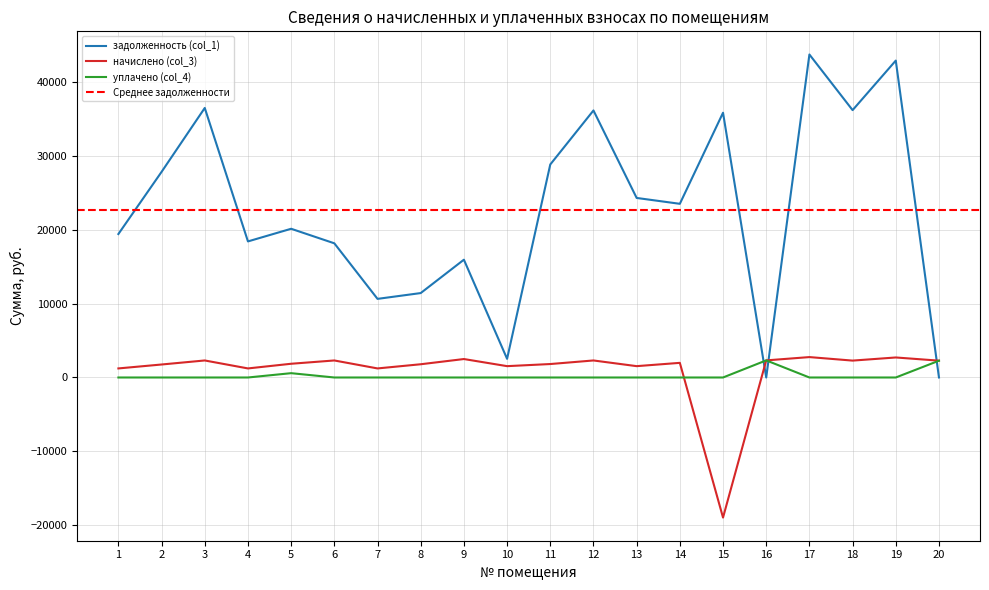

Reading right to left, transcribe all the data shown in this chart.

задолженность (col_1): 20=3.1	19=42935.3	18=36221.1	17=43759.7	16=0.0	15=35867.8	14=23529.6	13=24324.1	12=36177.5	11=28859.0	10=2529.1	9=15959.2	8=11436.9	7=10650.7	6=18177.5	5=20148.0	4=18435.7	3=36515.5	2=27857.8	1=19435.7
начислено (col_3): 20=2280.4	19=2711.9	18=2287.8	17=2764.0	16=2317.6	15=-18977.5	14=1982.8	13=1536.4	12=2306.4	11=1822.8	10=1536.4	9=2499.8	8=1793.0	7=1227.6	6=2306.4	5=1860.0	4=1227.6	3=2306.4	2=1759.6	1=1227.6
уплачено (col_4): 20=2274.0	19=0.0	18=0.0	17=0.0	16=2317.0	15=0.0	14=0.0	13=0.0	12=0.0	11=0.0	10=0.0	9=0.0	8=0.0	7=0.0	6=0.0	5=585.0	4=0.0	3=0.0	2=0.0	1=0.0